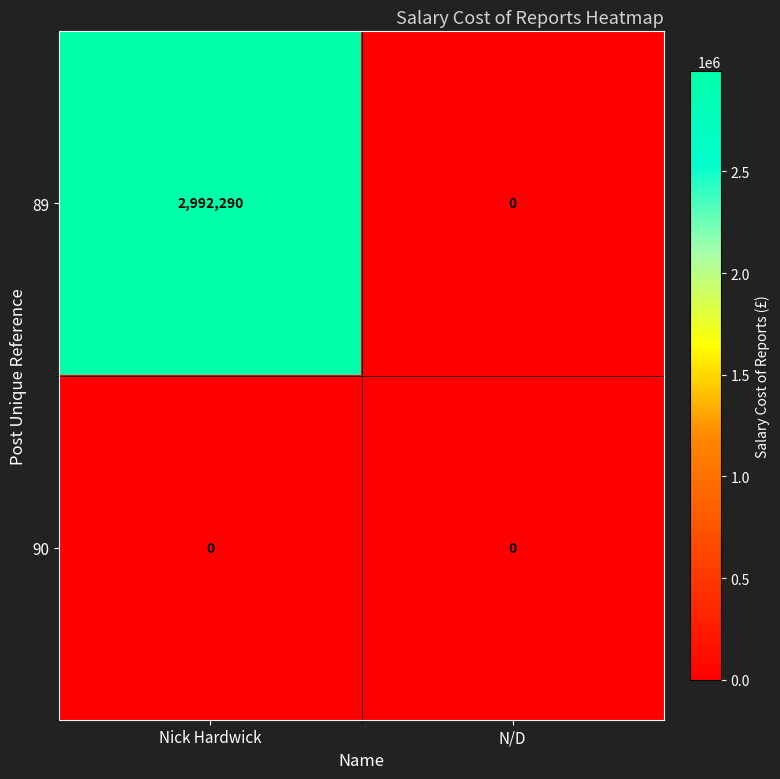

The 90 series shows 0 at N/D. True or false?

True